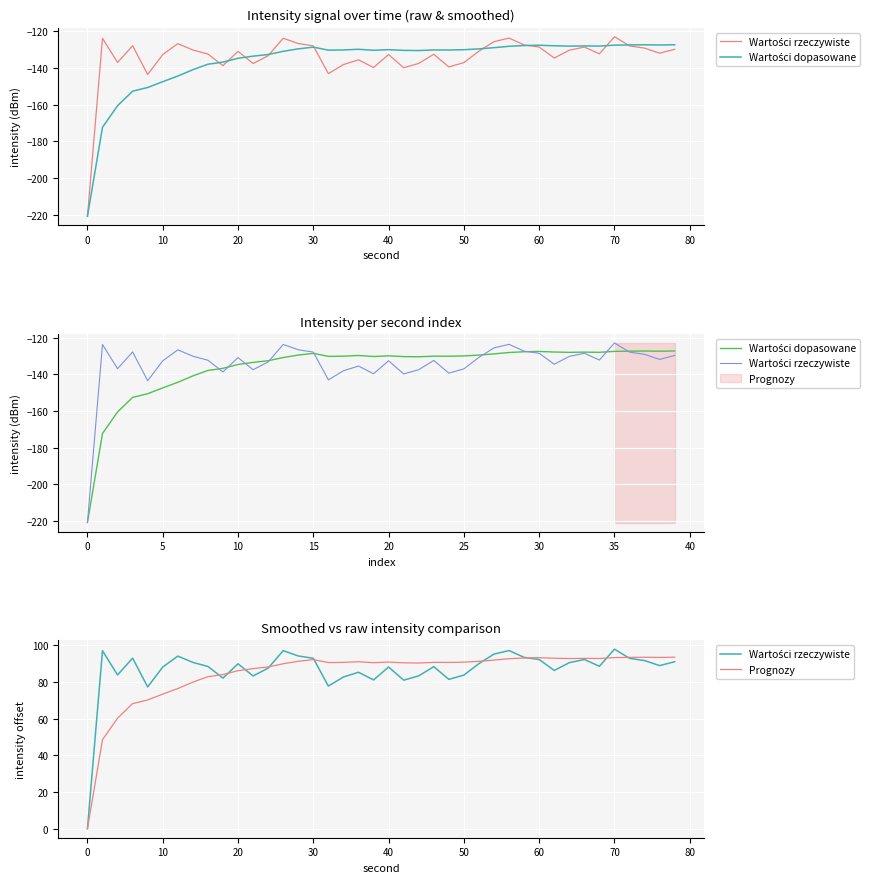

Which series has the widest spread of values?

Wartości rzeczywiste